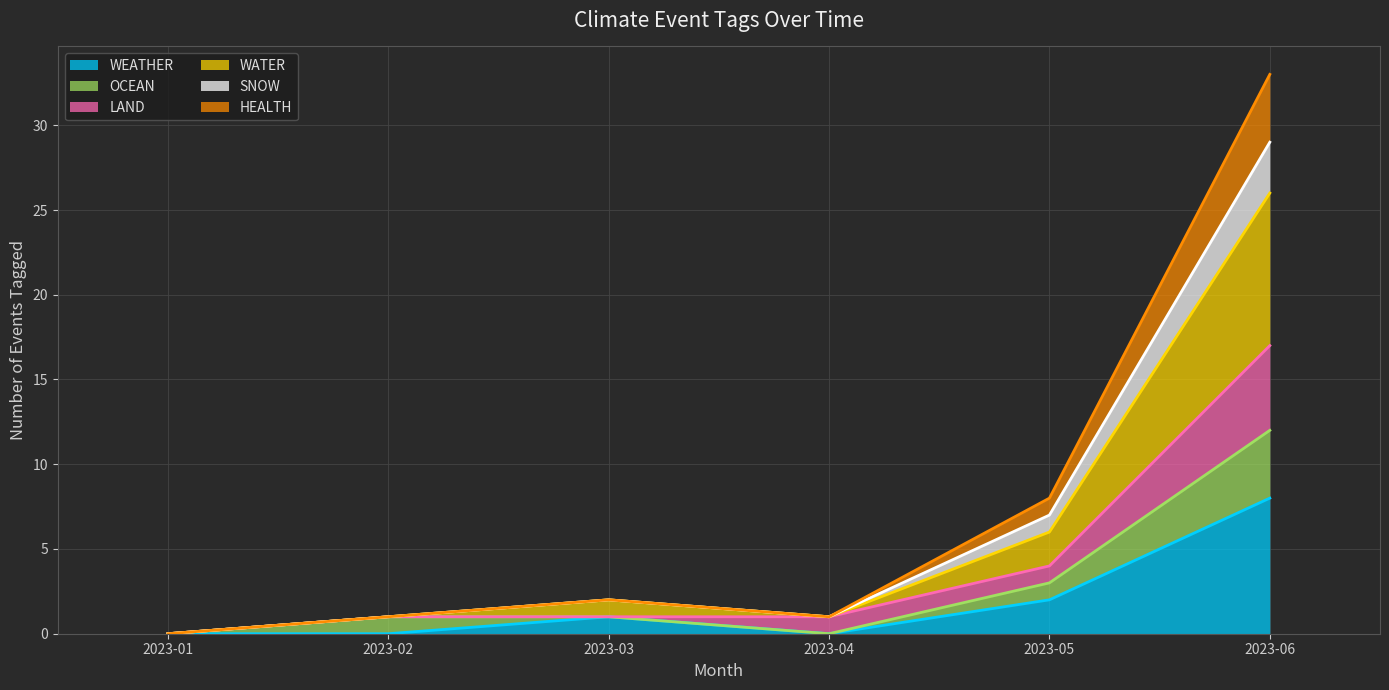

What is the value of the SNOW (line) point at the 6th from the left?

29